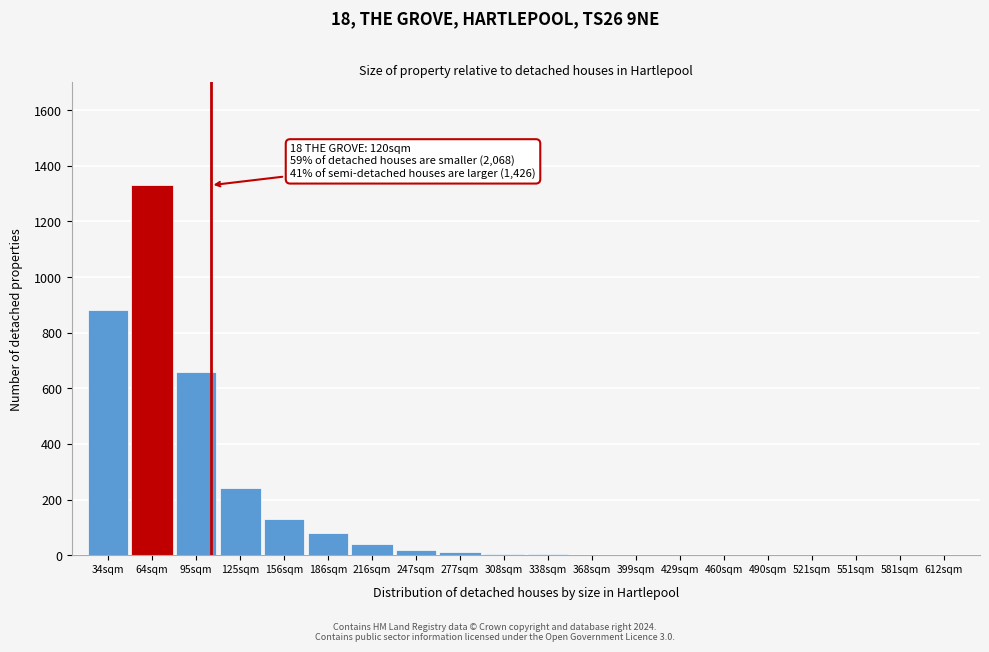

What is the sum of all values?

3403